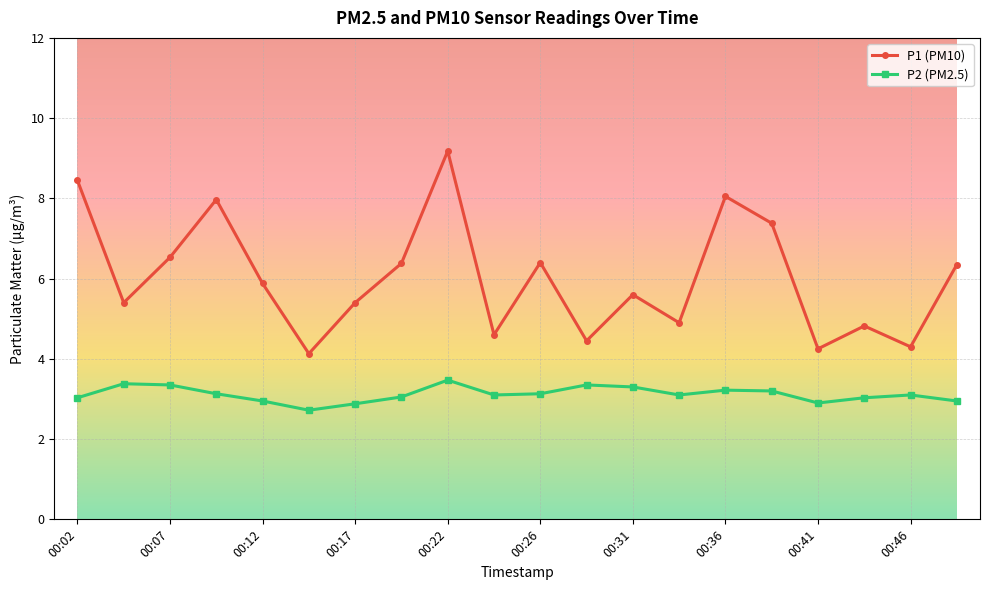

Count the number of data series in this chart.

2